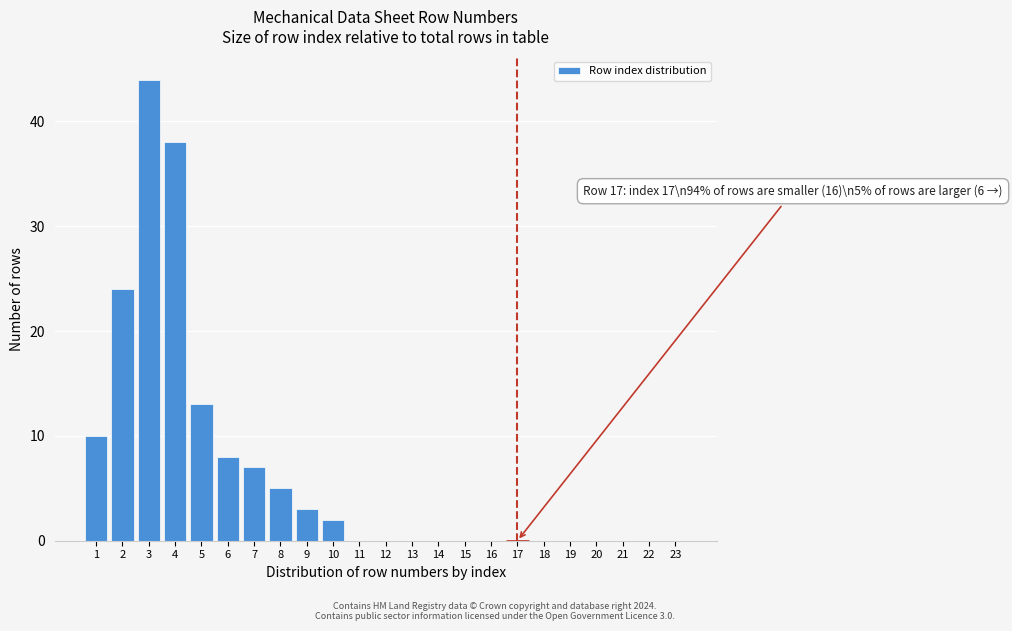

Reading left to right, extract all data points from this chart.

1=10	2=24	3=44	4=38	5=13	6=8	7=7	8=5	9=3	10=2	11=0	12=0	13=0	14=0	15=0	16=0	17=0	18=0	19=0	20=0	21=0	22=0	23=0